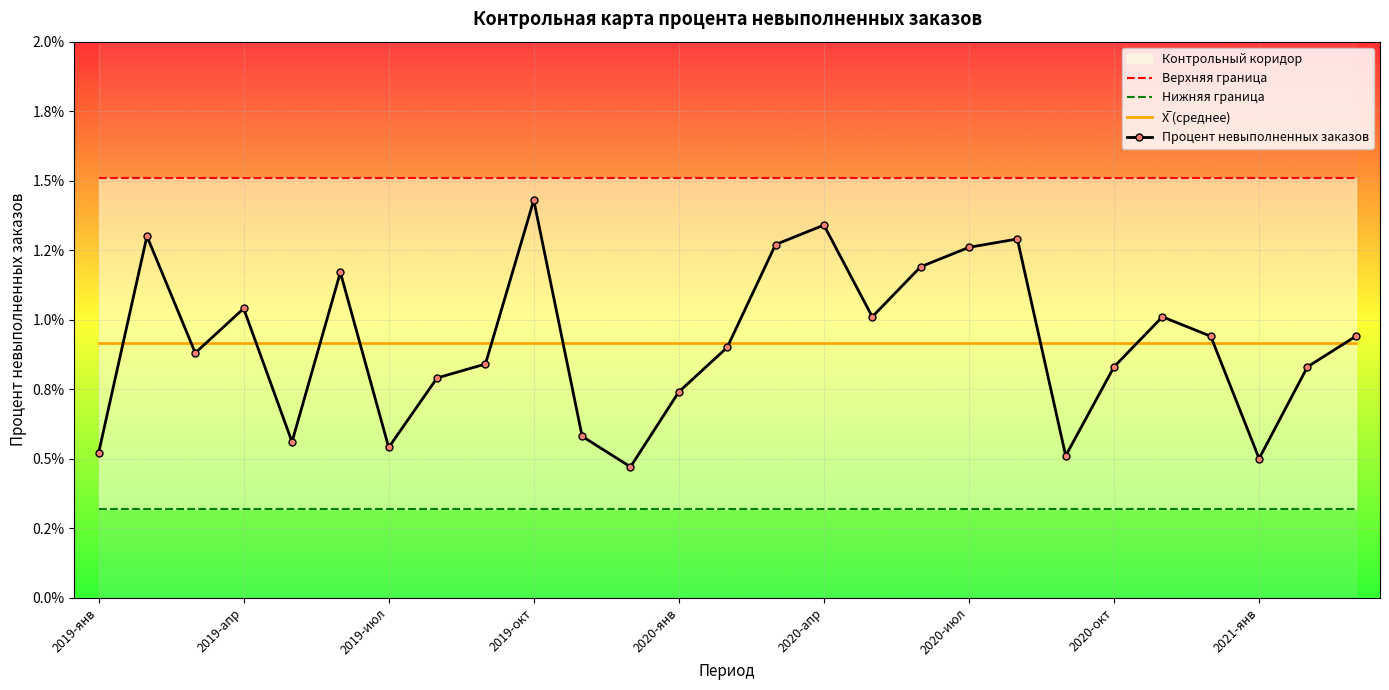

Which series has the widest spread of values?

Процент невыполненных заказов